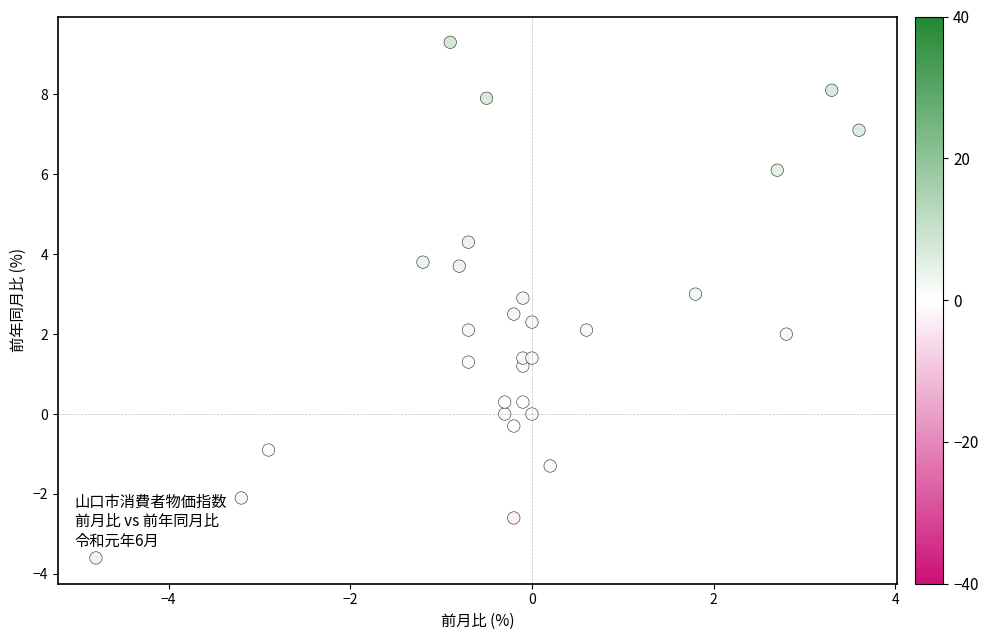

What is the range of Y values (max minus min)?

12.9